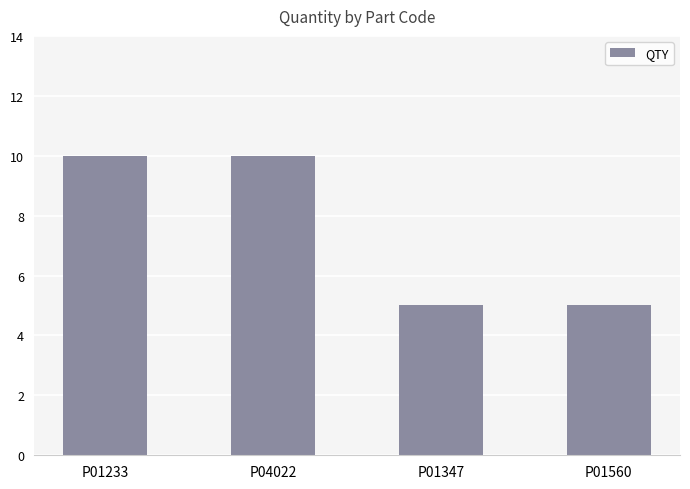

Is it true that the value at P01560 is 7?

False